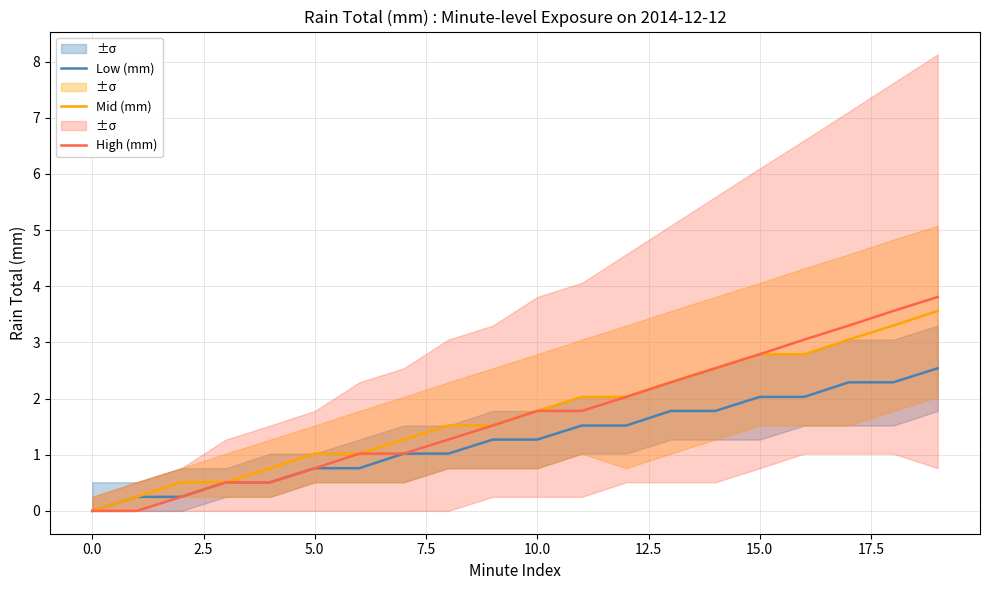

What is the difference between the second highest and second lowest values in the High (mm) series?

3.6